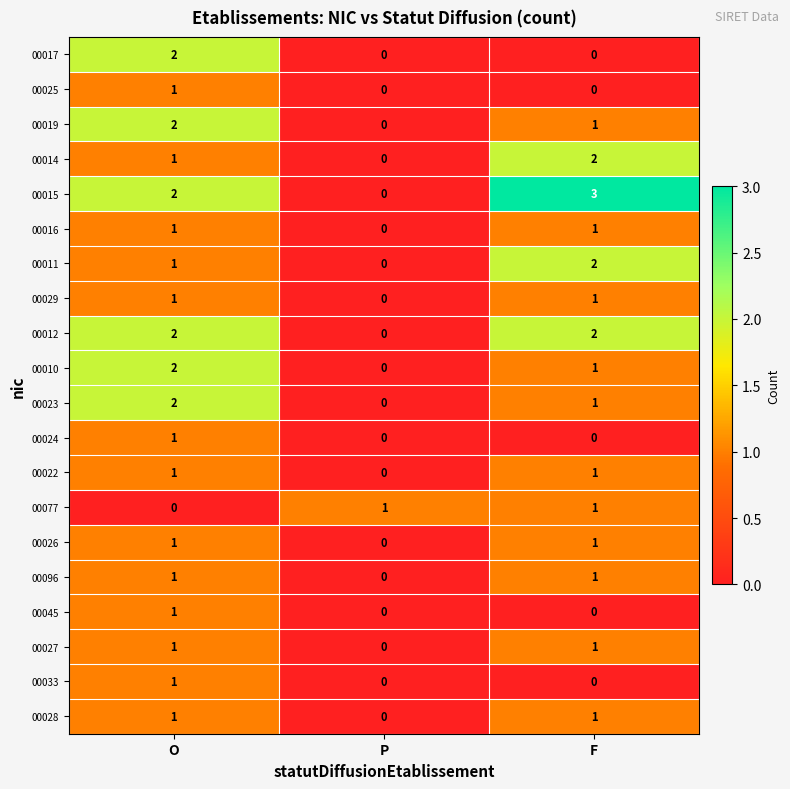

What is the sum of all 00023 values?

3